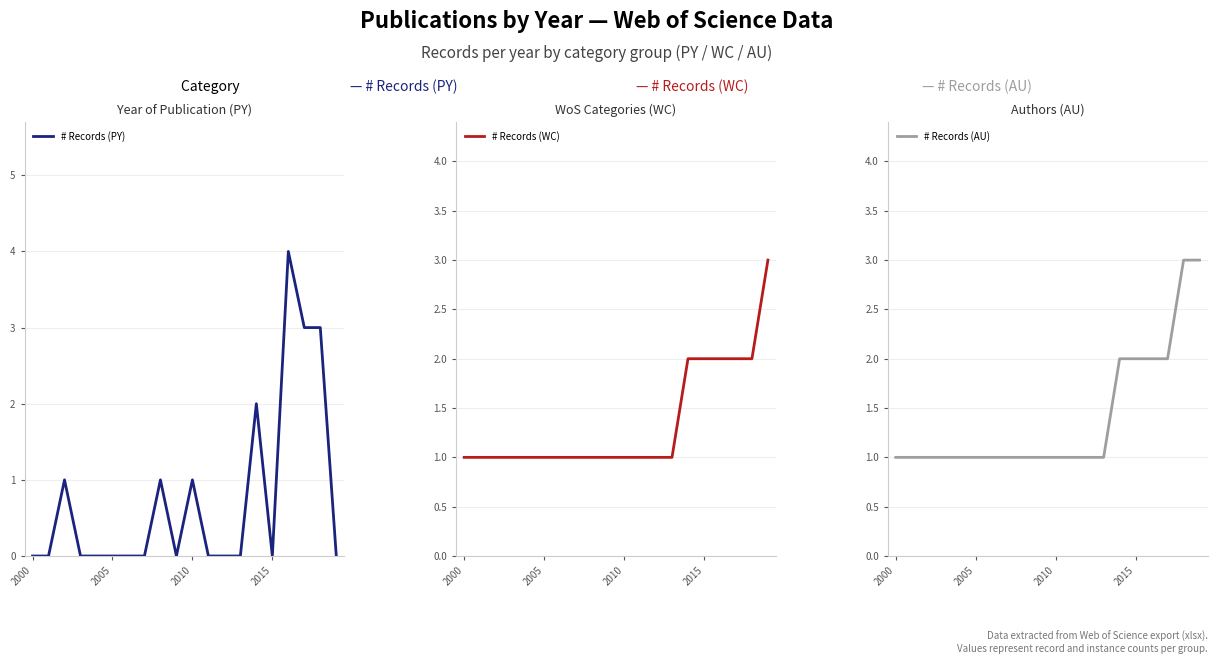

What are all the series names shown in the legend?

# Records (PY), # Records (WC), # Records (AU)